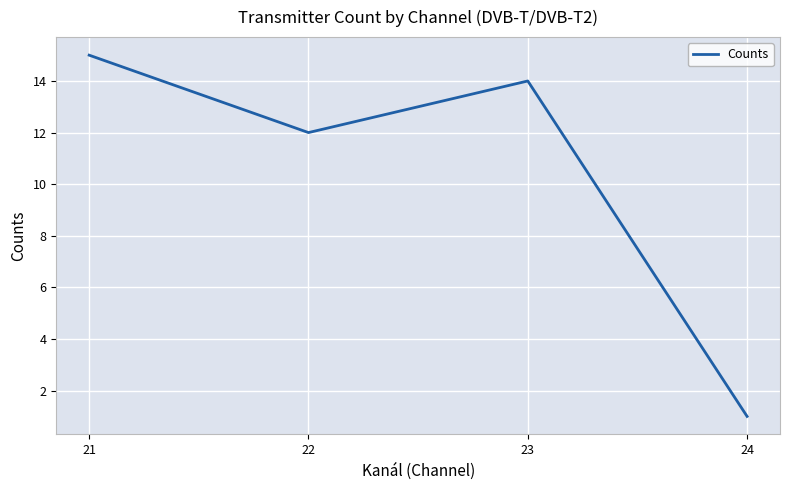

The value at 21 is 24. True or false?

False